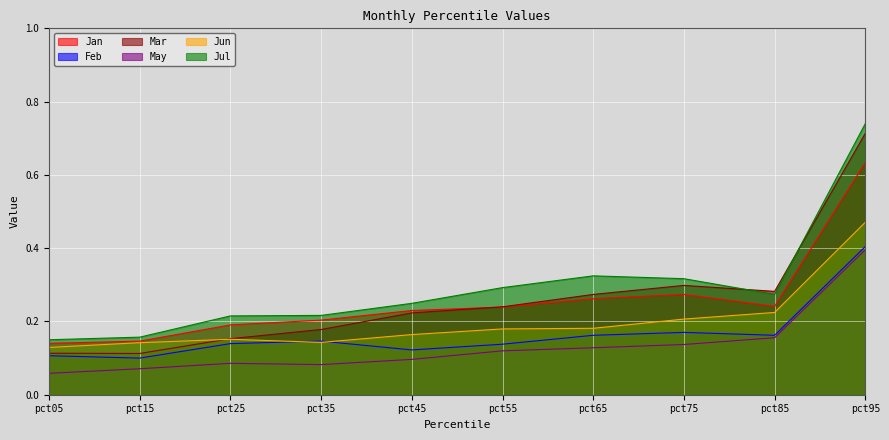

What is the difference between the Jan values at pct05 and pct45?

0.1